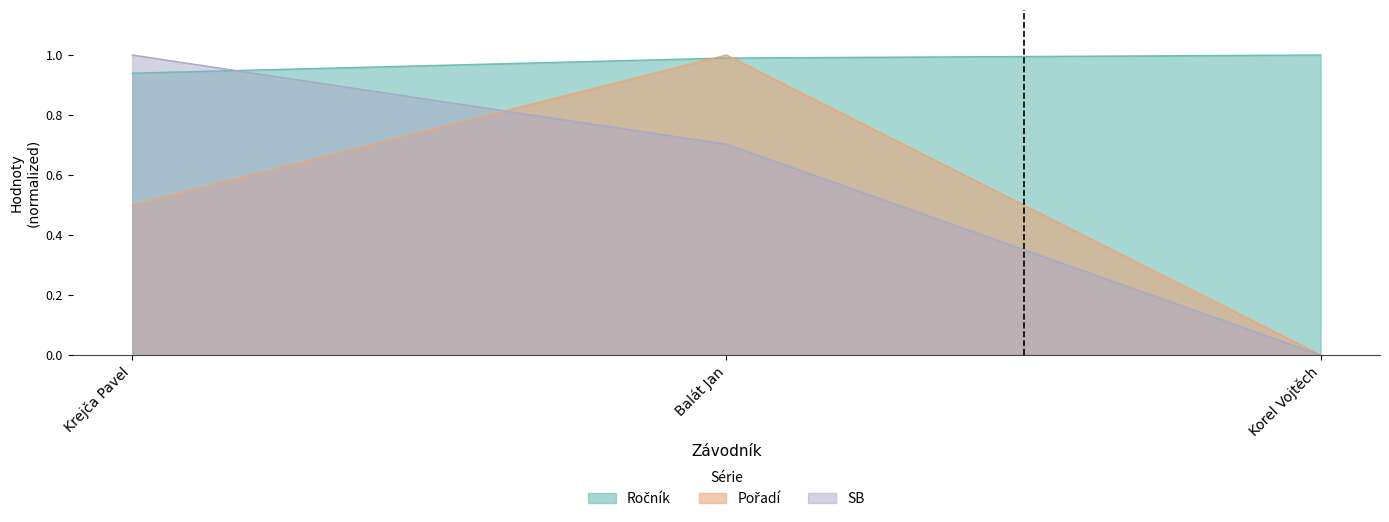

At which label is SB closest to 0?

Korel Vojtěch